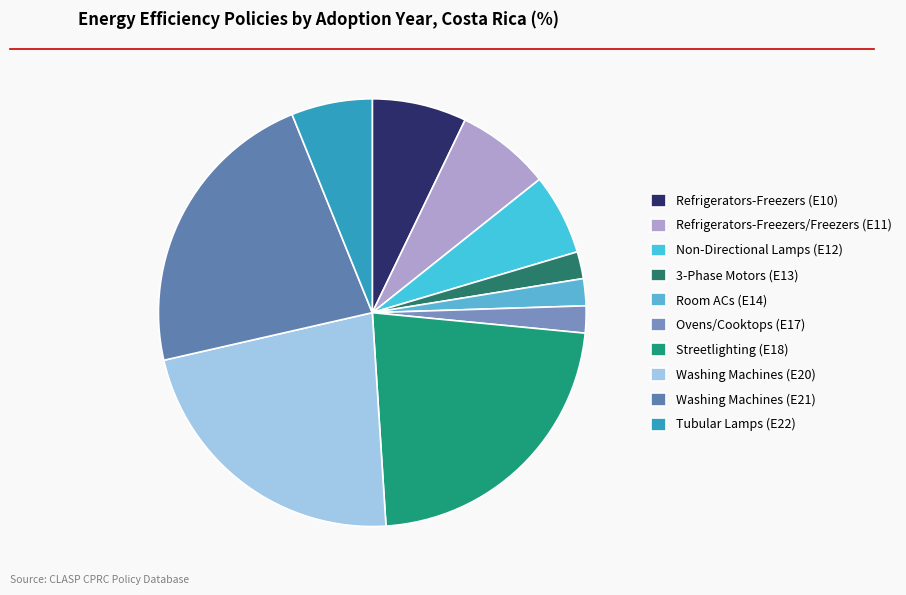

Rank the categories by value from highest to lowest.

Streetlighting (E18), Washing Machines (E20), Washing Machines (E21), Refrigerators-Freezers (E10), Refrigerators-Freezers/Freezers (E11), Non-Directional Lamps (E12), Tubular Lamps (E22), 3-Phase Motors (E13), Room ACs (E14), Ovens/Cooktops (E17)